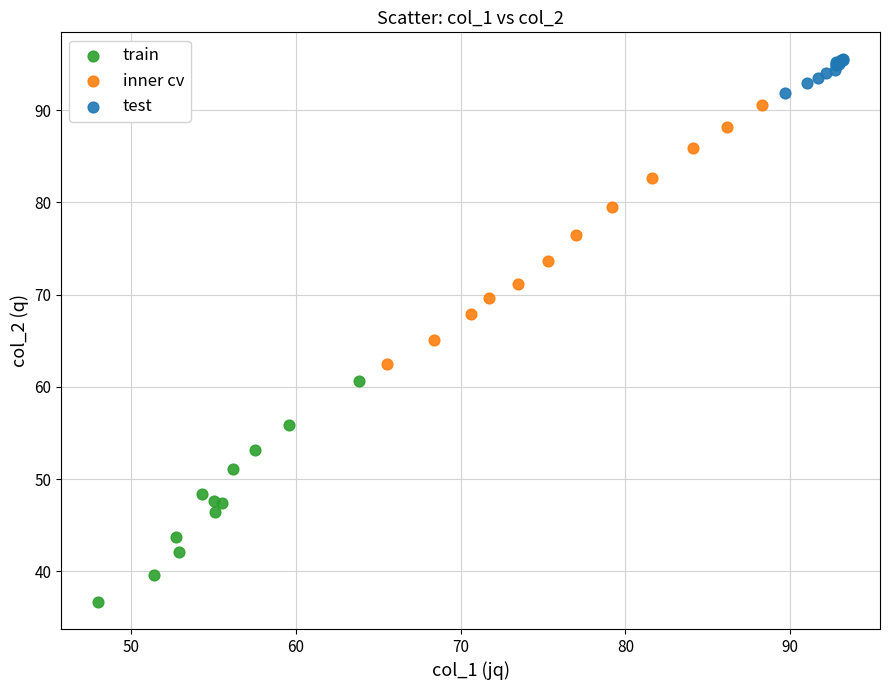

Which series contains the highest Y value?

test